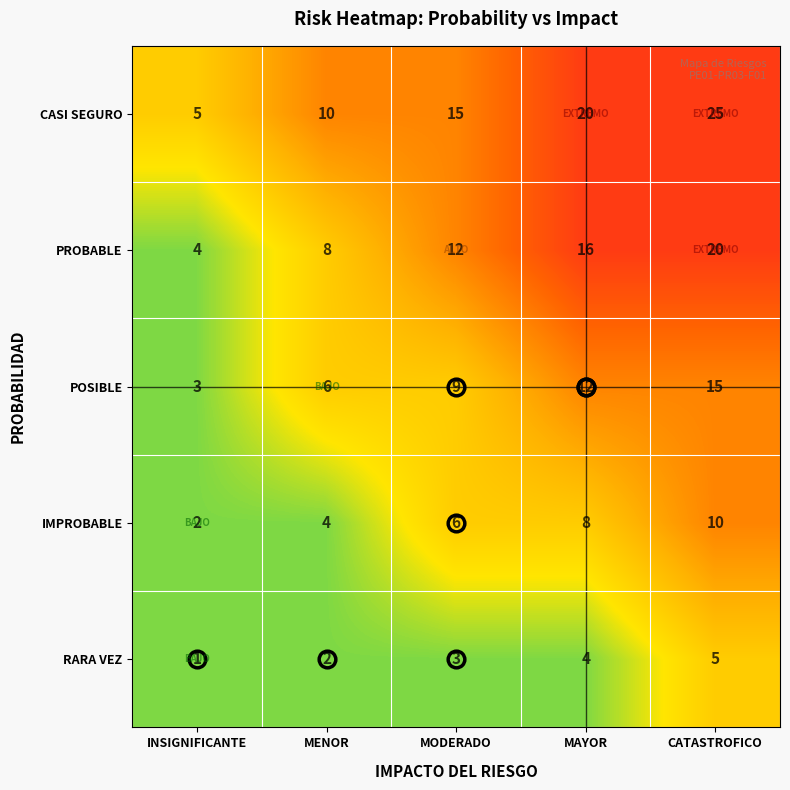

What is the difference between the PROBABLE values at INSIGNIFICANTE and MENOR?

4